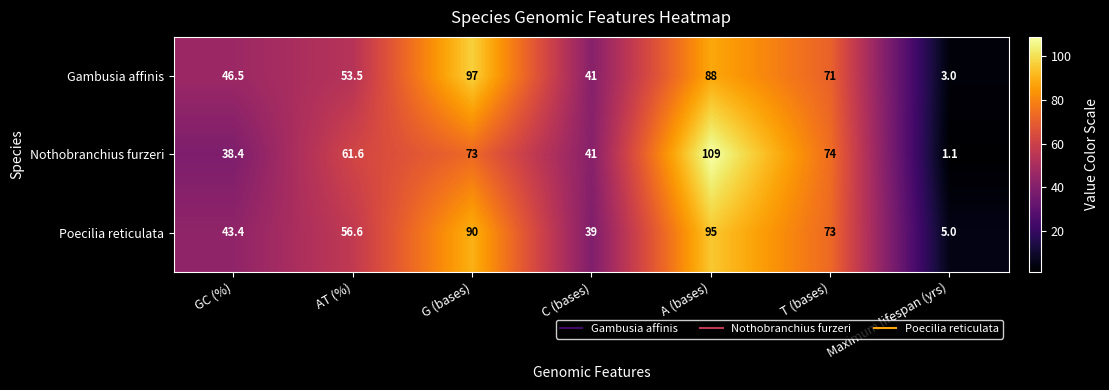

Reading left to right, list all the values displayed in this chart.

Gambusia affinis: 46.5	53.5	97.0	41.0	88.0	71.0	3.0
Nothobranchius furzeri: 38.4	61.6	73.0	41.0	109.0	74.0	1.1
Poecilia reticulata: 43.4	56.6	90.0	39.0	95.0	73.0	5.0